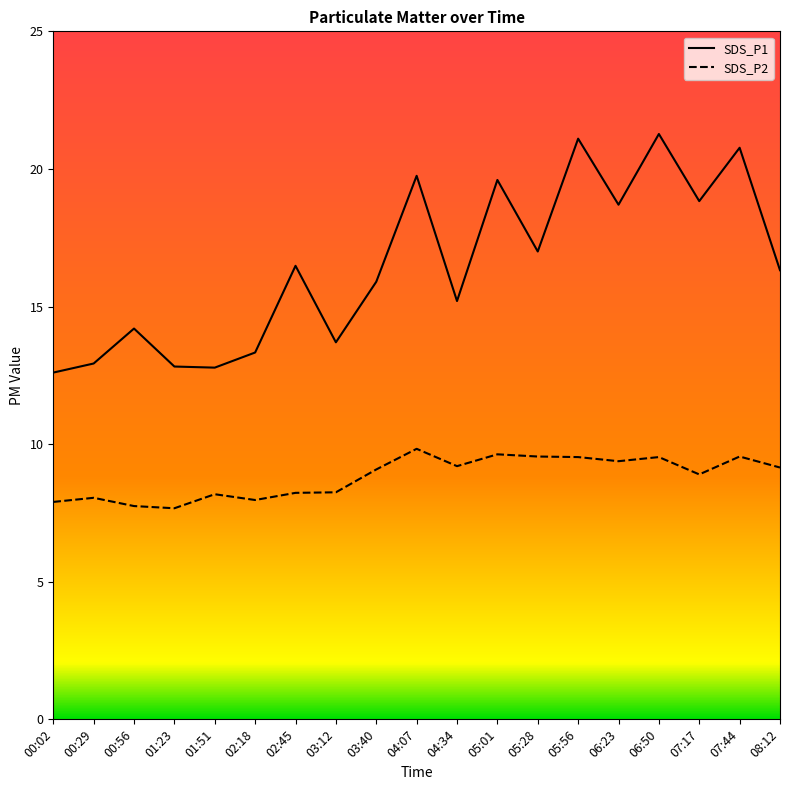

What is the difference between the maximum and minimum values in the SDS_P2 series?

2.2